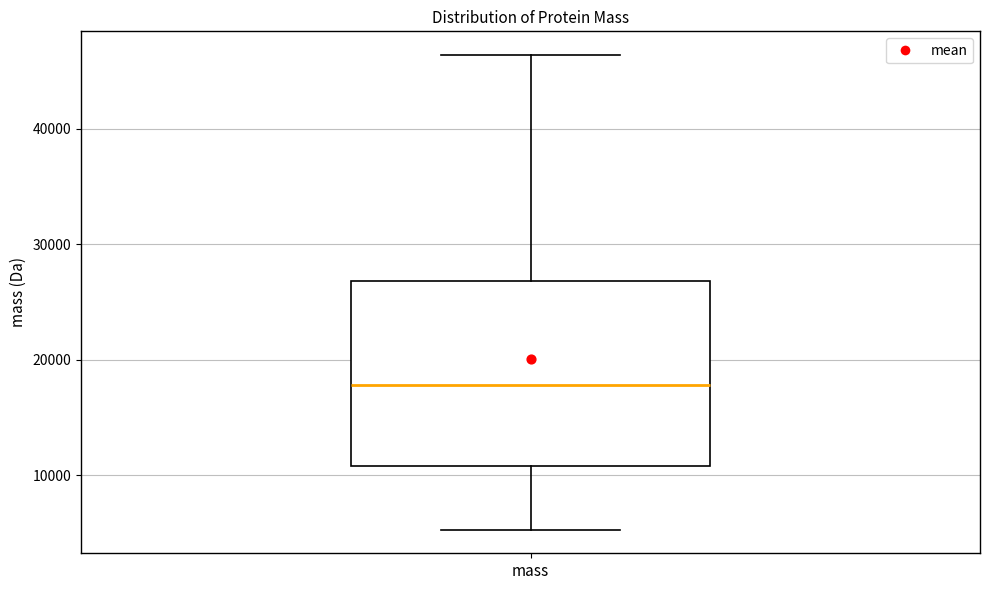

Read this box plot against the y-axis: the position of the median line, the range covered by the box, and the ends of both whiskers. The values are not printed on the chart, so give them approximately, as read against the axis.

median 18000, box 11000 to 27000, whiskers 5000 to 46000